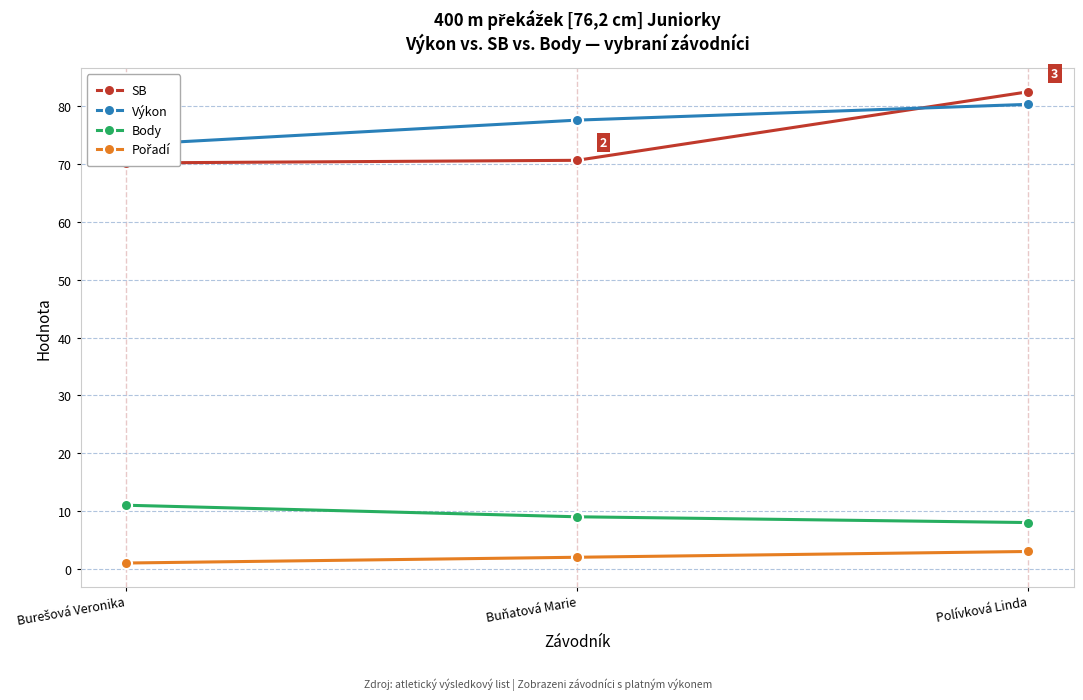

List the labels in order of Pořadí value, largest first.

Polívková Linda, Buňatová Marie, Burešová Veronika